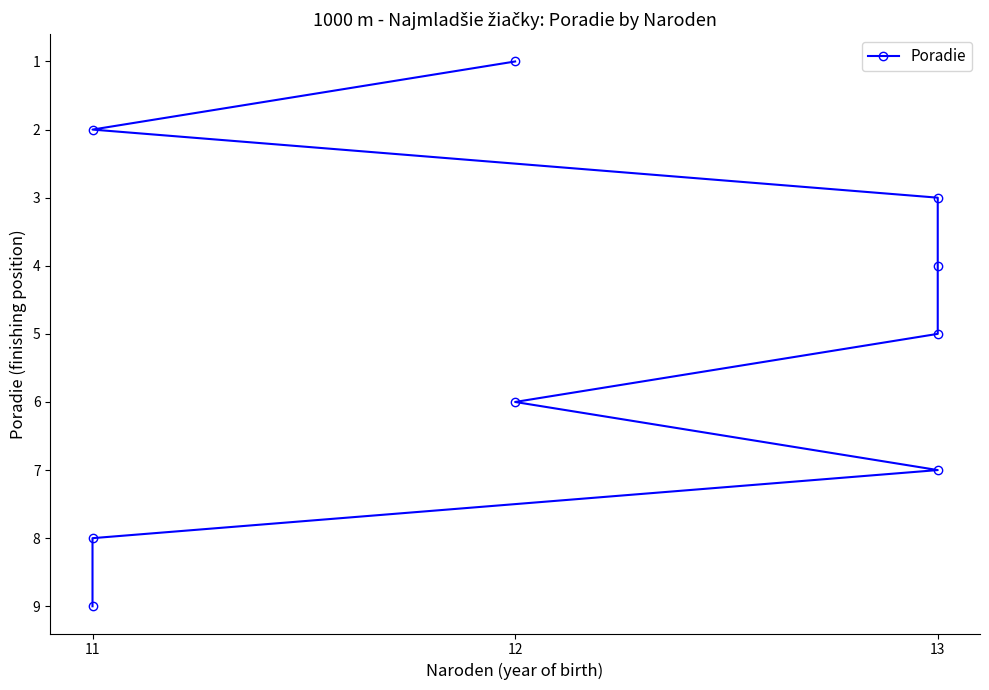

How many values are between 3 and 7?

5